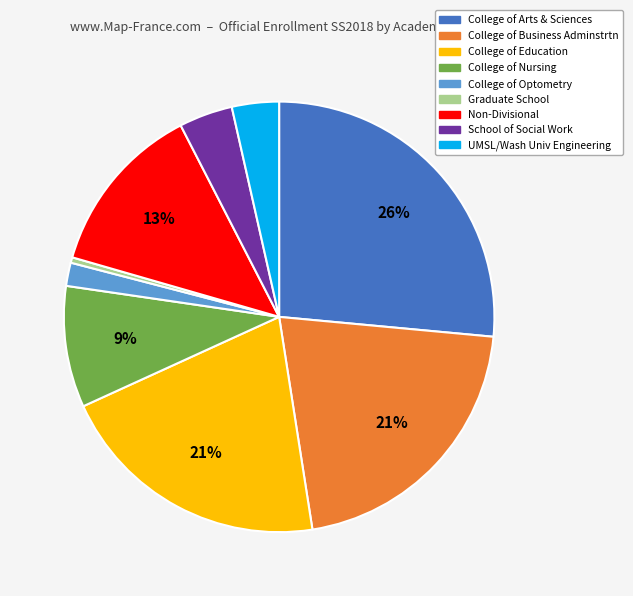

Which slice is the smallest?

Graduate School